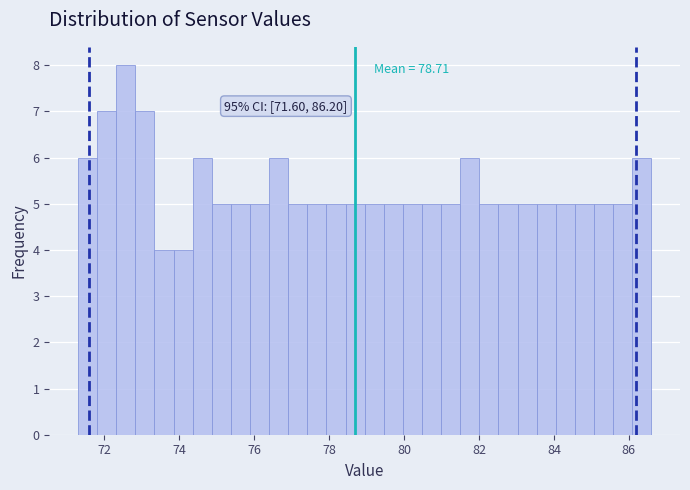

Read against the x-axis, roughly where is the centre of the tallest bar?

72.6